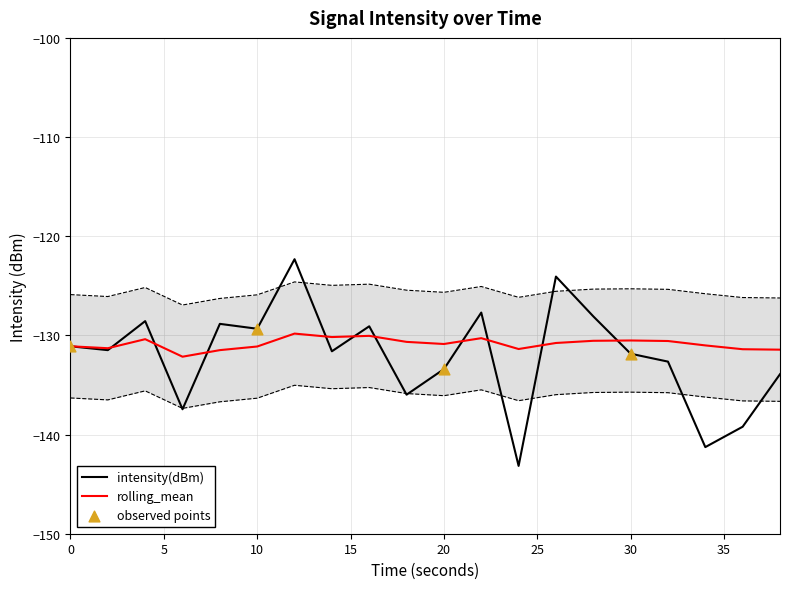

At which category is the sum across all series the highest?

12